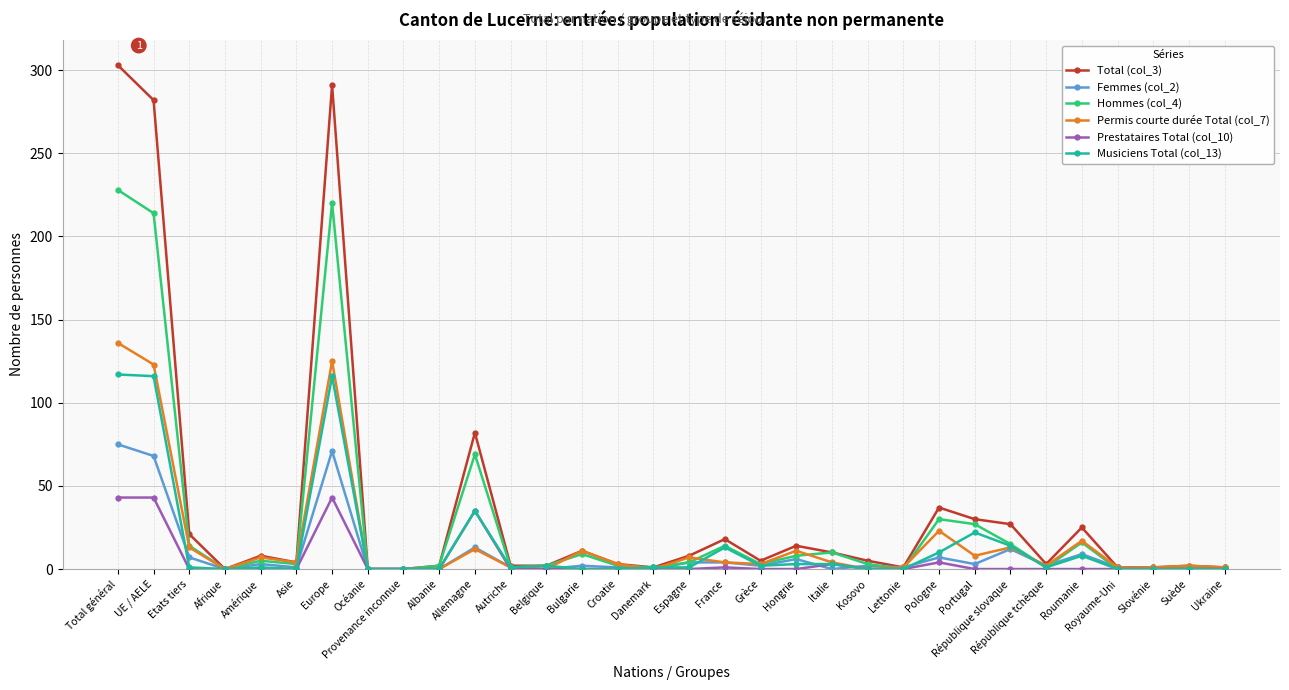

At how many categories does at least one series exceed 271?

3